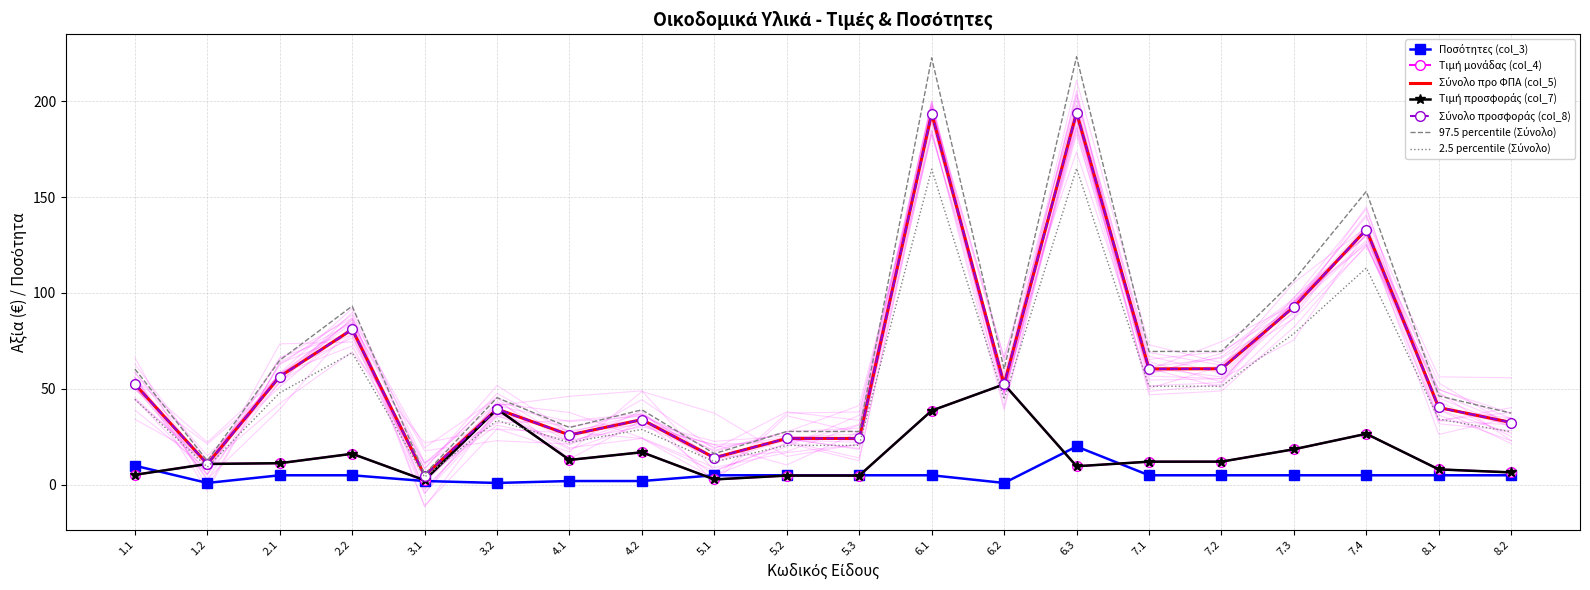

Which category has the highest value in the Τιμή μονάδας (col_4) series?

6.2